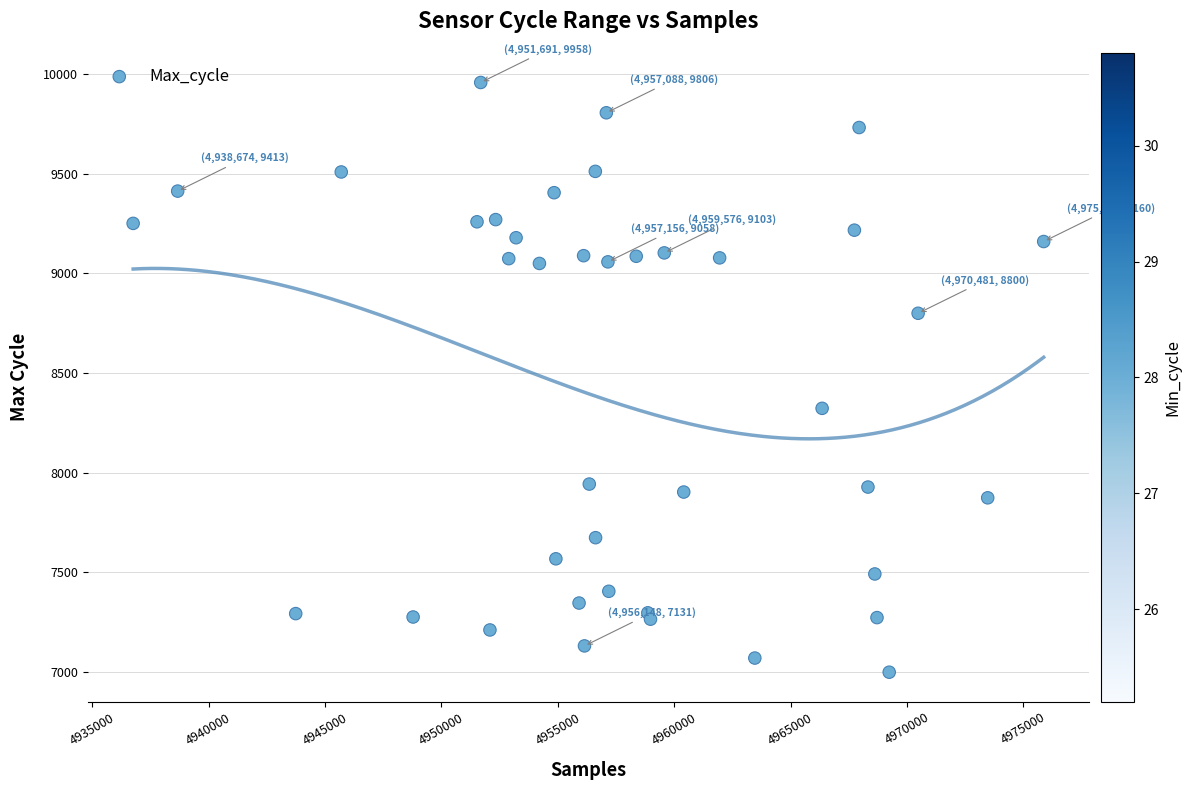

What Y value in the scatter plot is closest to 8478?

8323